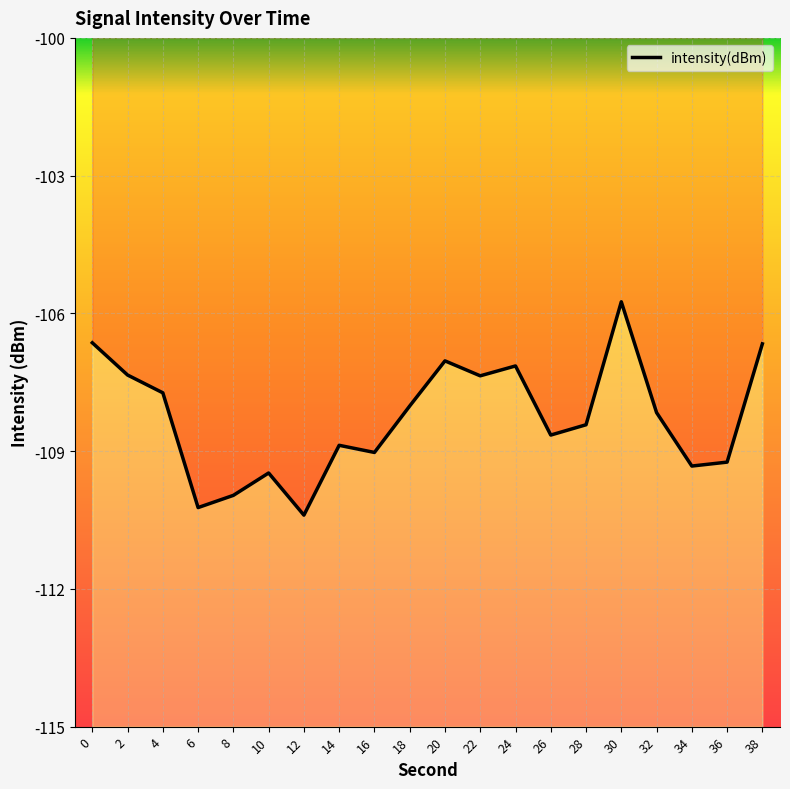

The chart shows a value of -109.0 at 16. True or false?

True